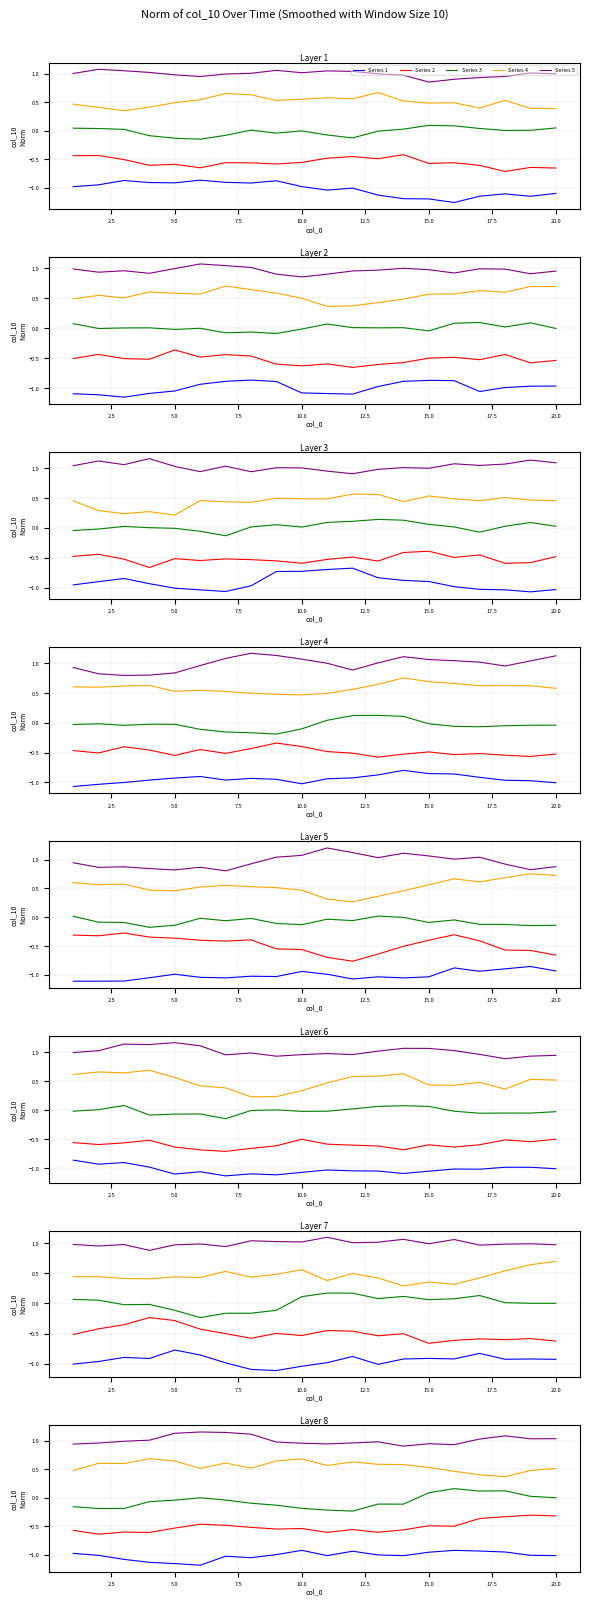

True or false: Series 2 and Series 4 cross at least once.

False